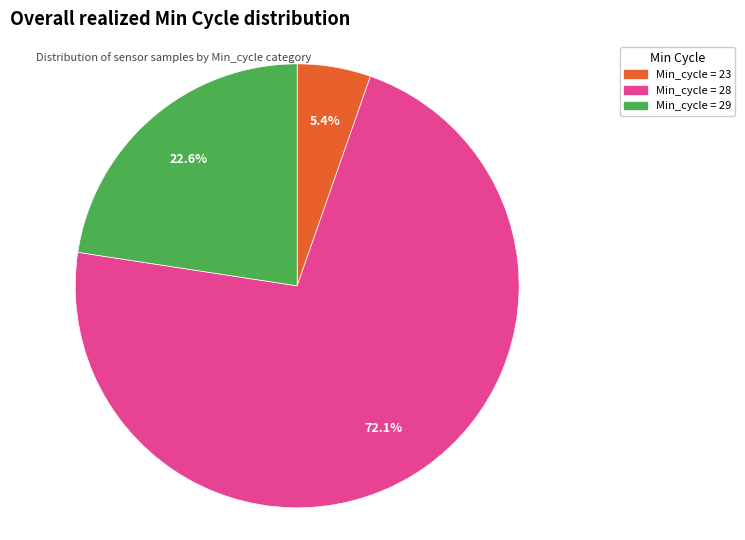

How many slices are in this pie chart?

3